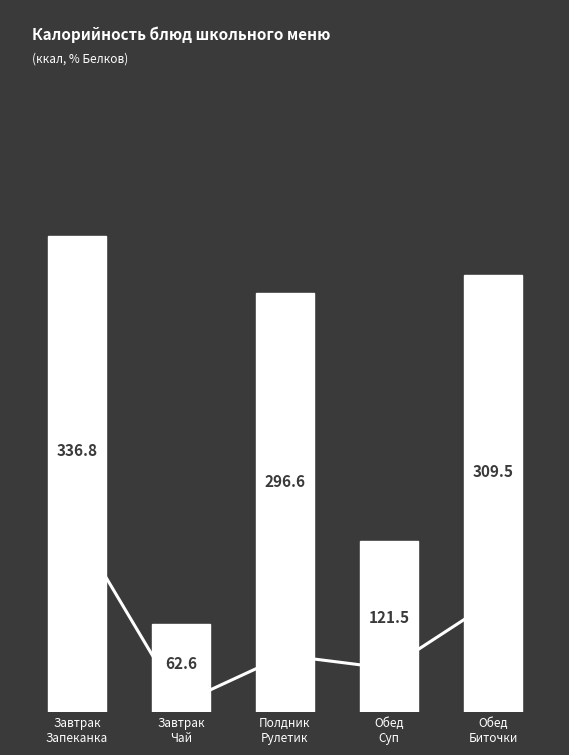

At which category is the sum across all series the highest?

Завтрак
Запеканка